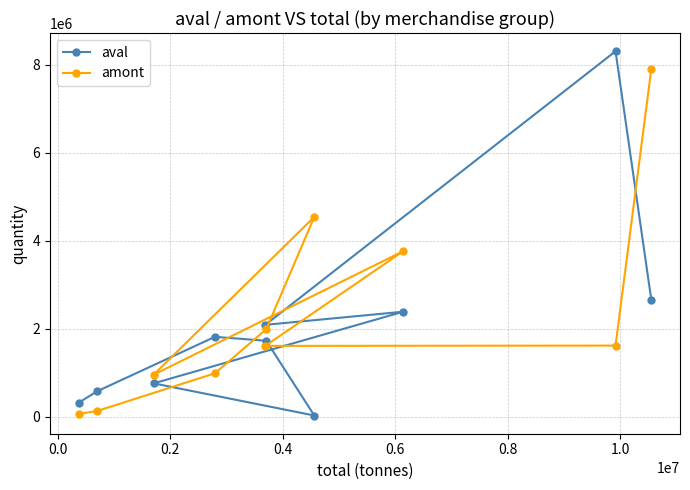

Rank the series by their maximum value, from lowest to highest.

amont, aval